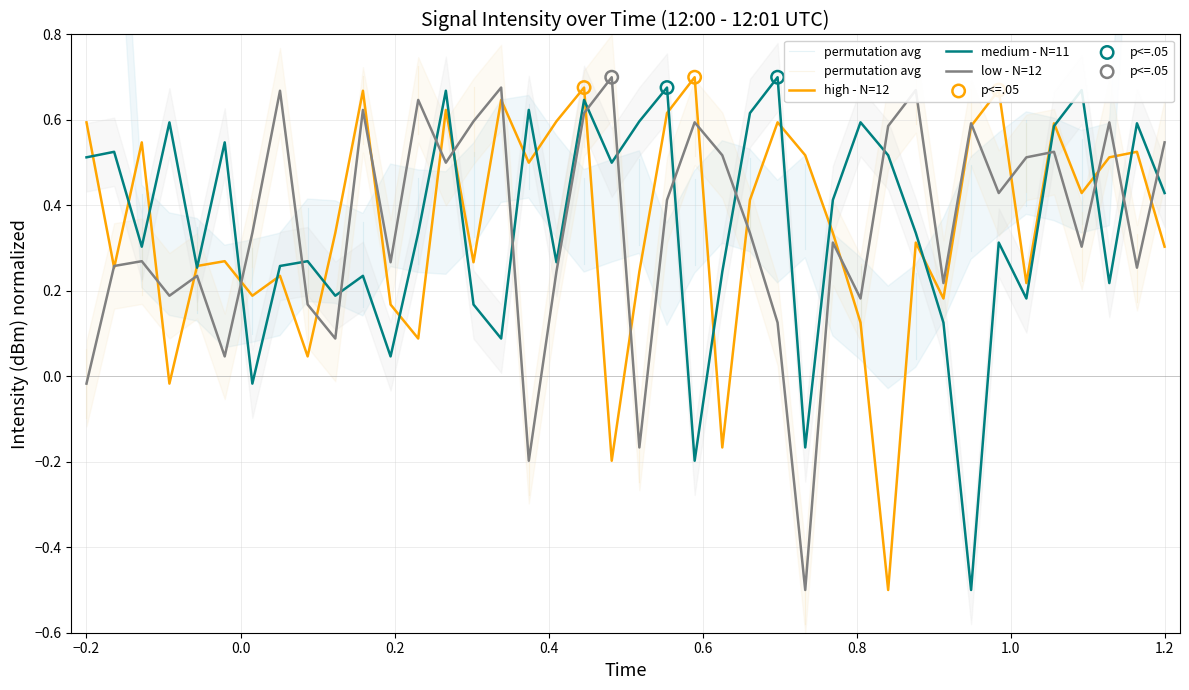

At which label is low - N=12 closest to 0?

−0.2